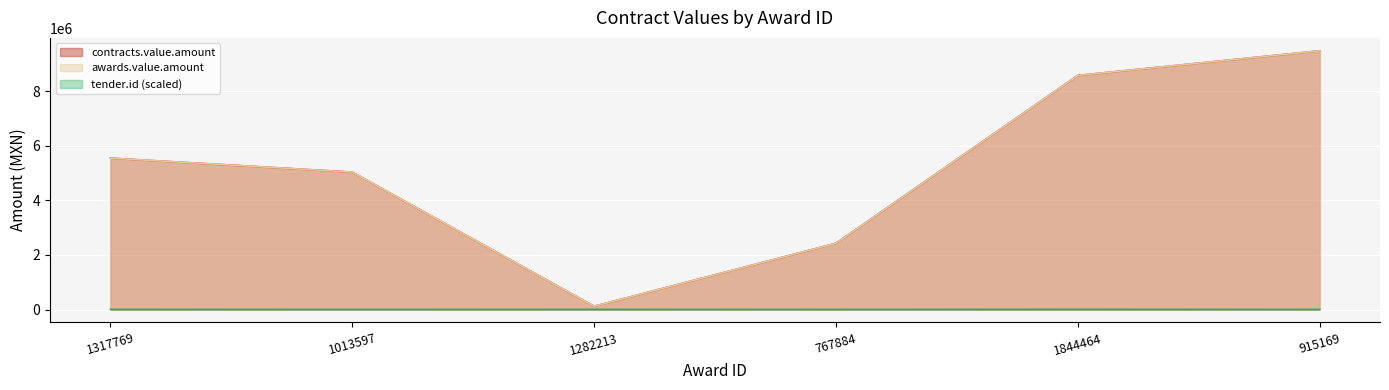

Rank the series at 915169 from lowest to highest value.

tender.id, contracts.value.amount, awards.value.amount